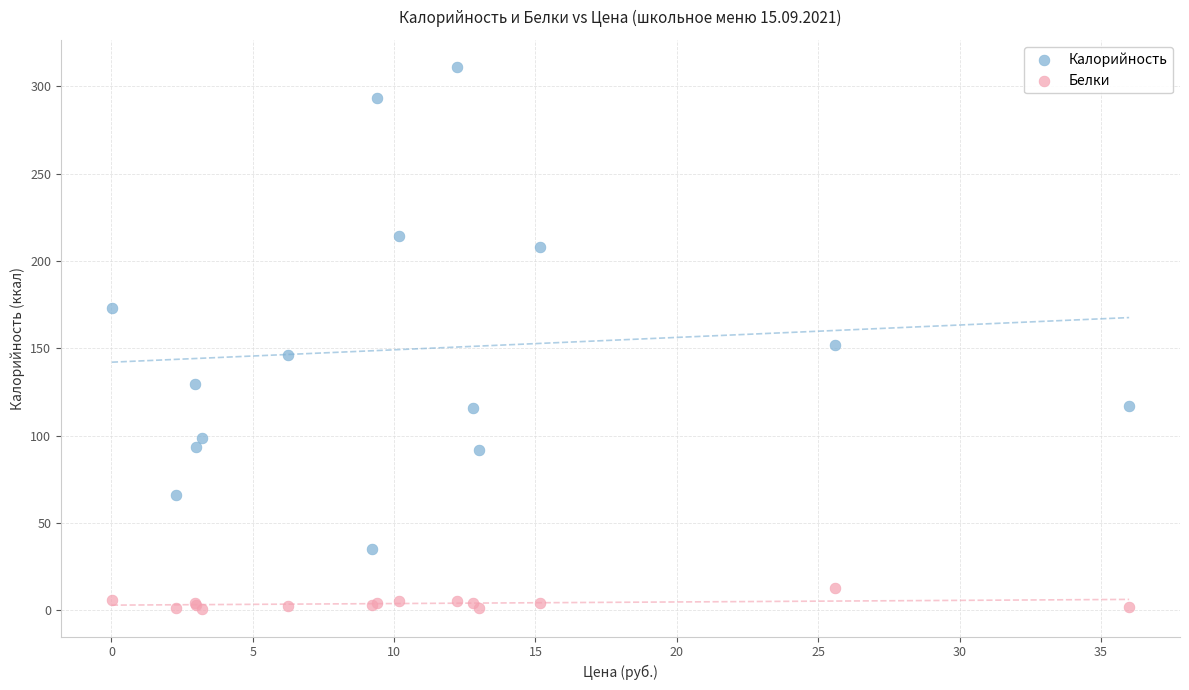

Which series contains the lowest Y value?

Белки